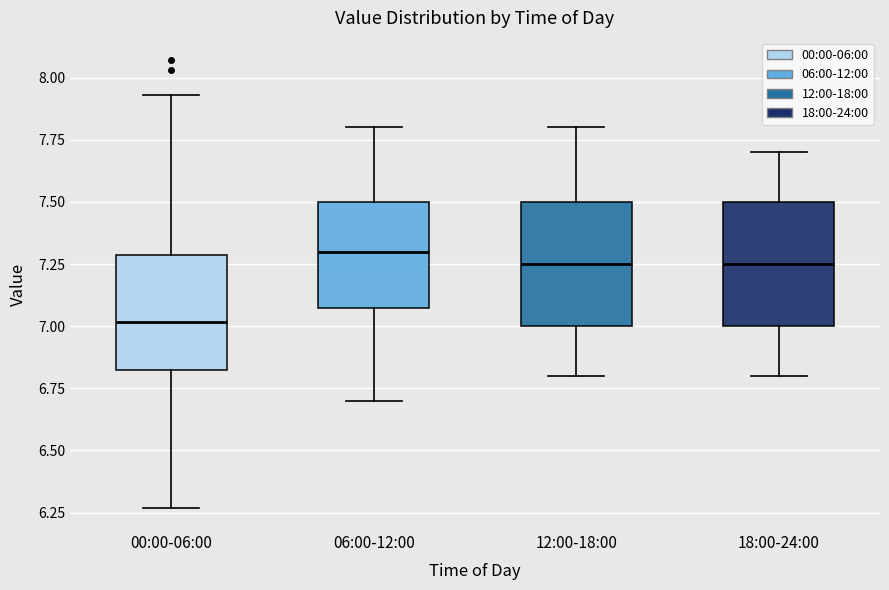

Reading left to right, read every box against the y-axis: the position of its median line, the range the box covers, and the ends of its whiskers. The values are not printed on the chart, so give them approximately, as read against the axis.

00:00-06:00: median 7.00, box 6.80 to 7.30, whiskers 6.25 to 7.95
06:00-12:00: median 7.30, box 7.10 to 7.50, whiskers 6.70 to 7.80
12:00-18:00: median 7.25, box 7.00 to 7.50, whiskers 6.80 to 7.80
18:00-24:00: median 7.25, box 7.00 to 7.50, whiskers 6.80 to 7.70